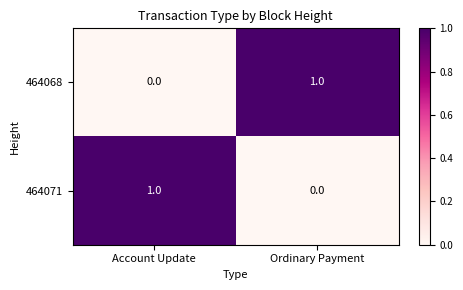

Which category has the highest value in the 464068 series?

Ordinary Payment